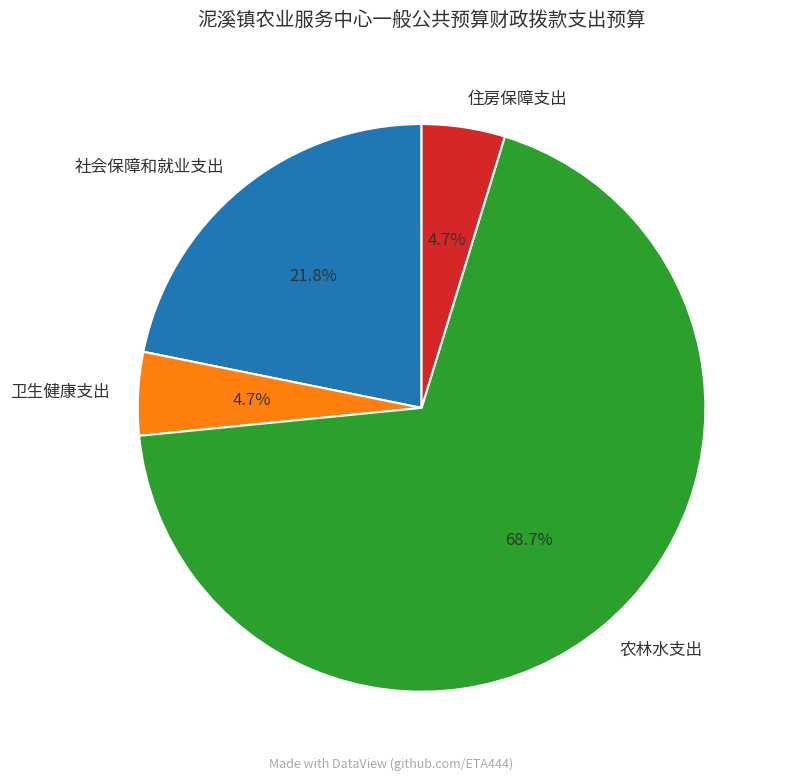

To the nearest percent, what percentage of the pie is 社会保障和就业支出?

22%